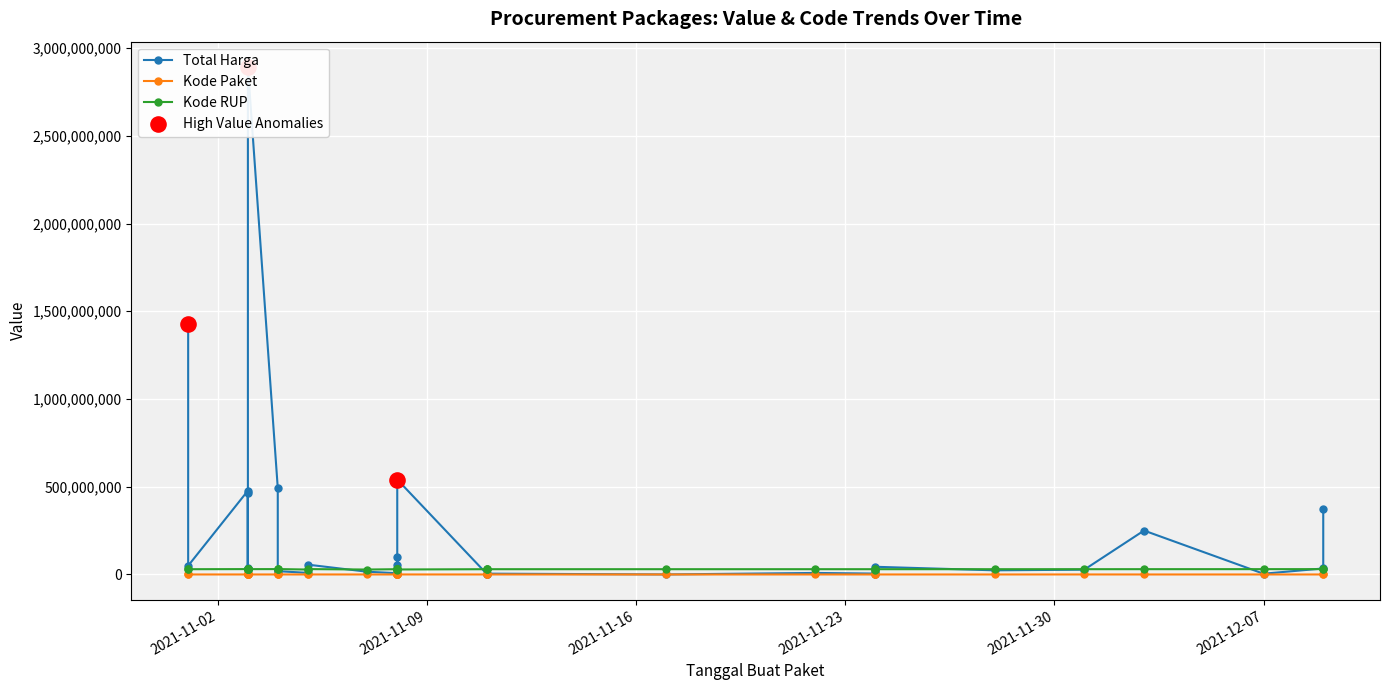

What are all the series names shown in the legend?

Total Harga, Kode Paket, Kode RUP